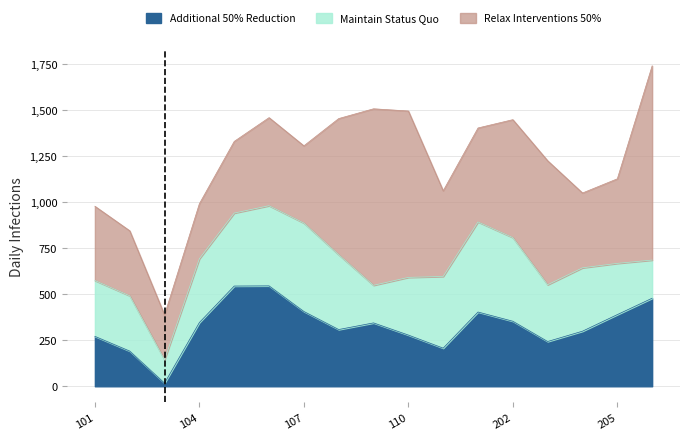

Which series has the largest total across all categories?

Relax Interventions 50%